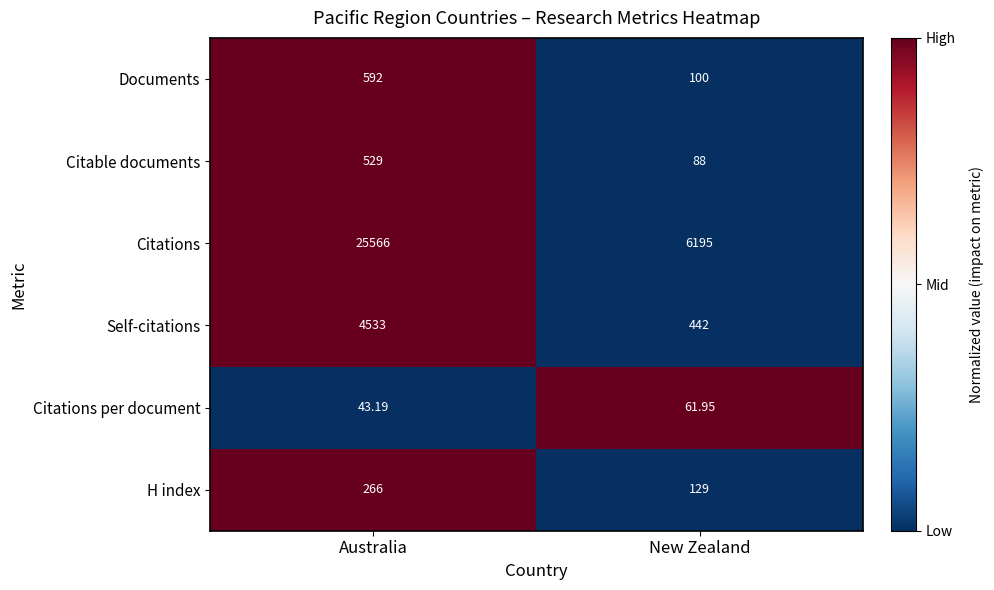

Between Australia and New Zealand, which series saw the biggest shift?

Citations